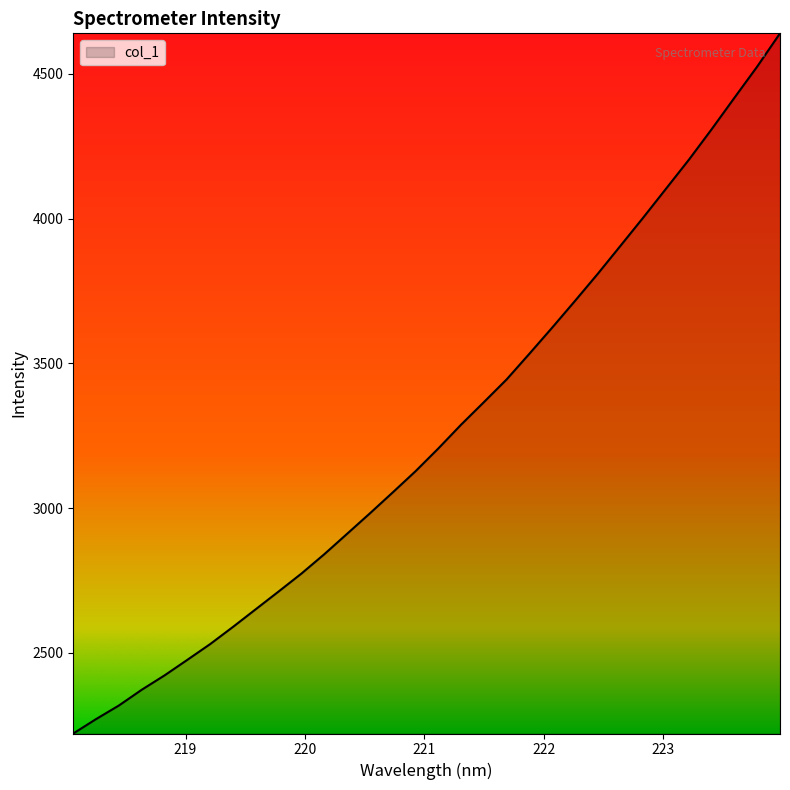

What is the difference between the maximum and minimum values?

2418.4